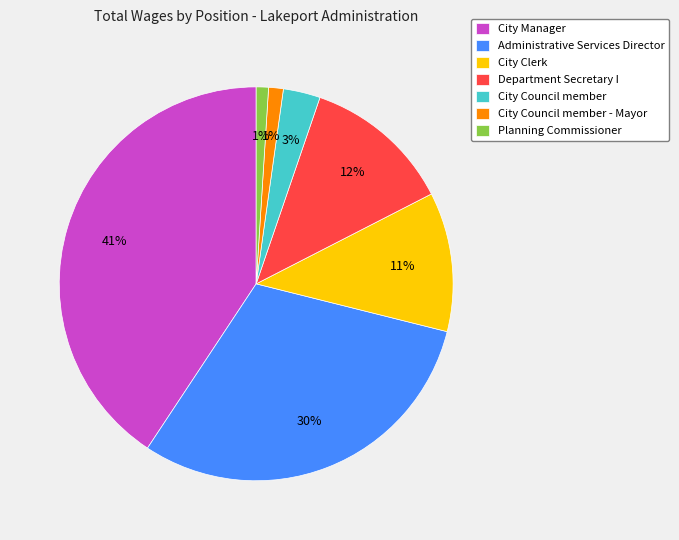

Is the sum of City Council member - Mayor and Administrative Services Director greater than half?

No